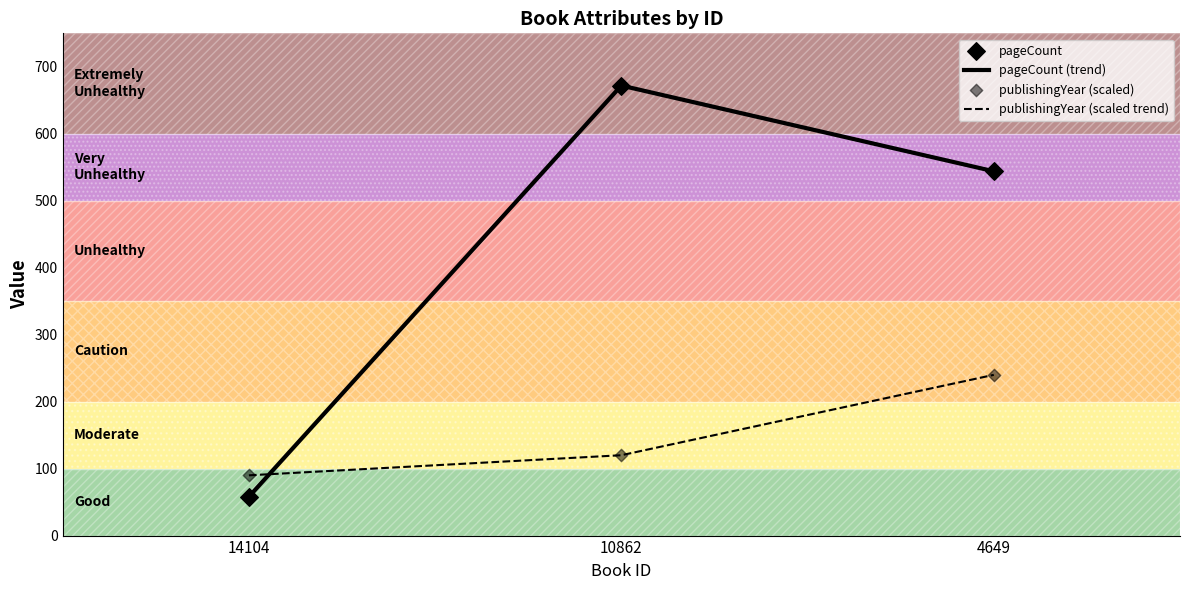

Which series has the largest range (max minus min)?

pageCount (trend)